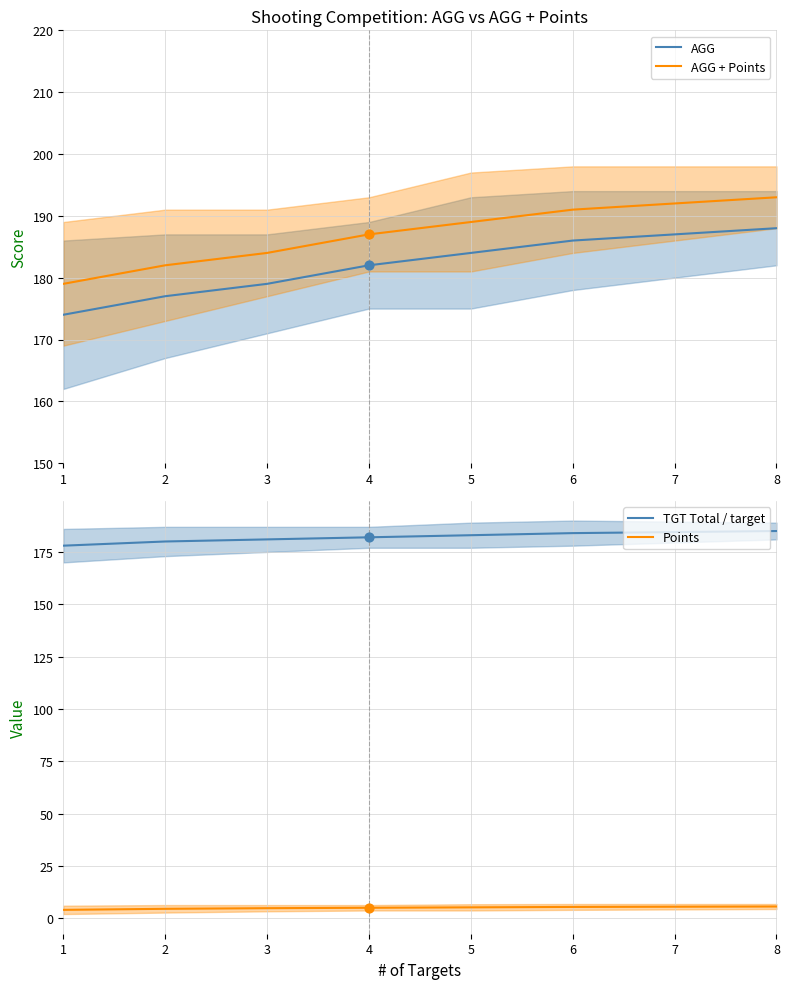

Which series has the widest spread of Y values?

AGG